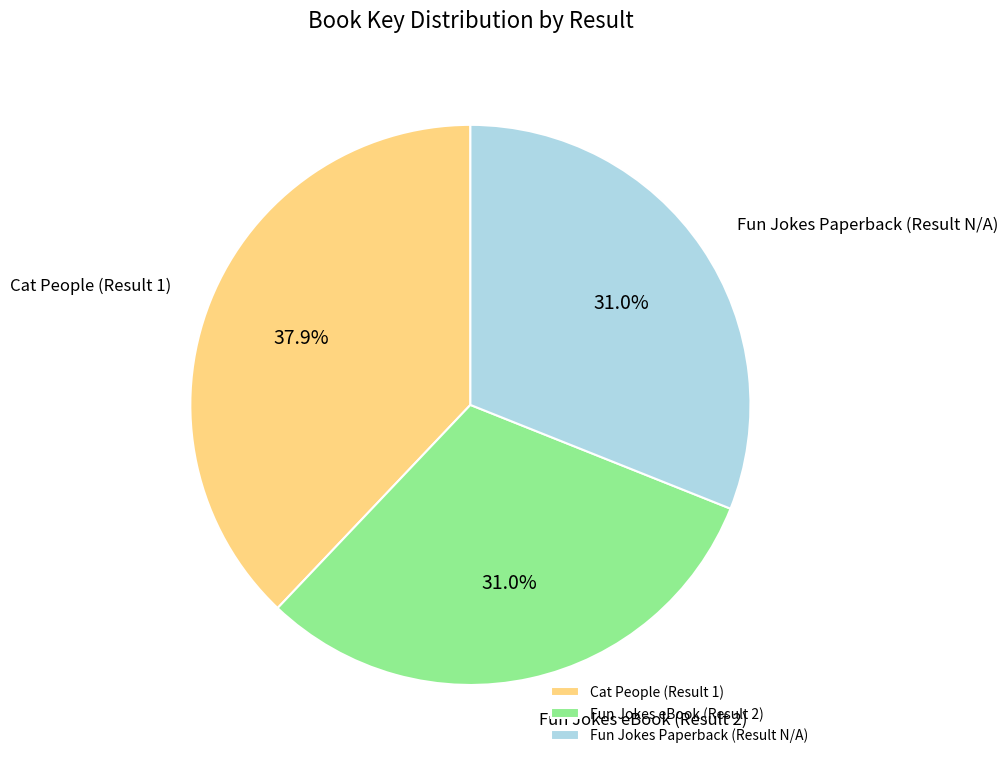

Which slice is the largest?

Cat People (Result 1)